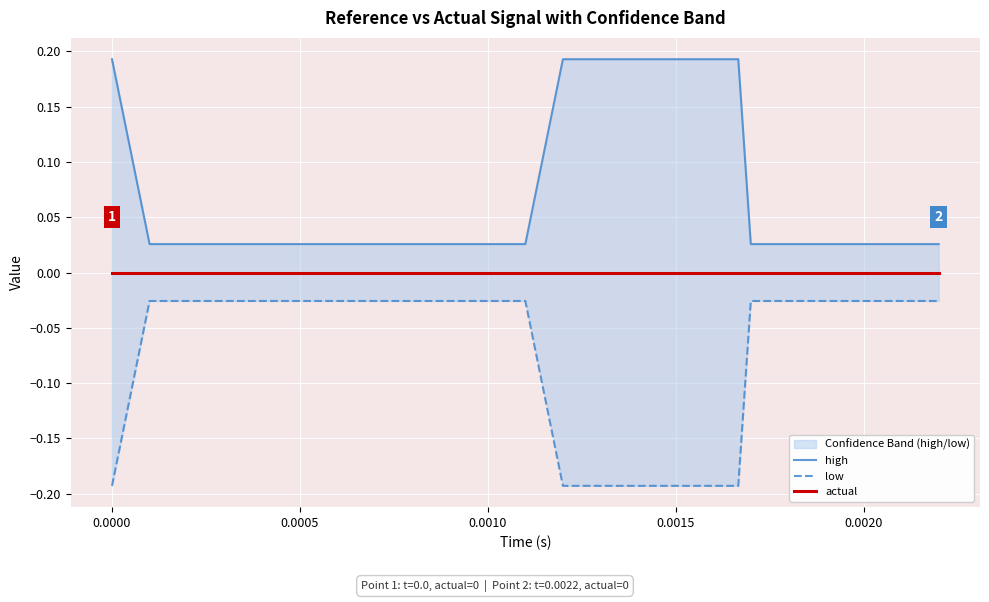

True or false: high and low cross at least once.

False